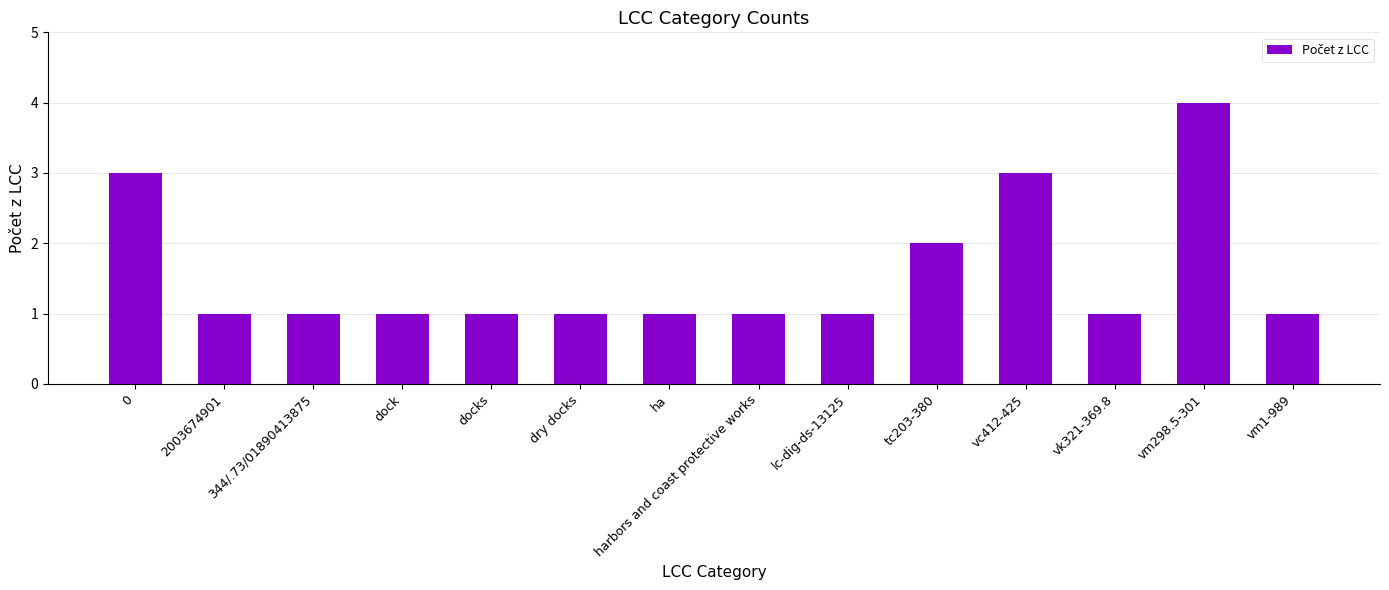

Reading right to left, list all the values displayed in this chart.

1	4	1	3	2	1	1	1	1	1	1	1	1	3